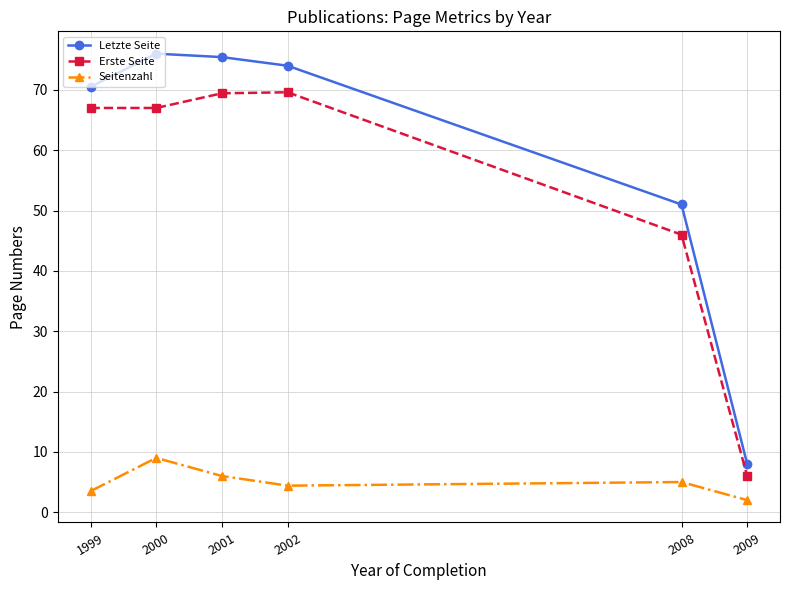

At how many categories does at least one series exceed 39?

5